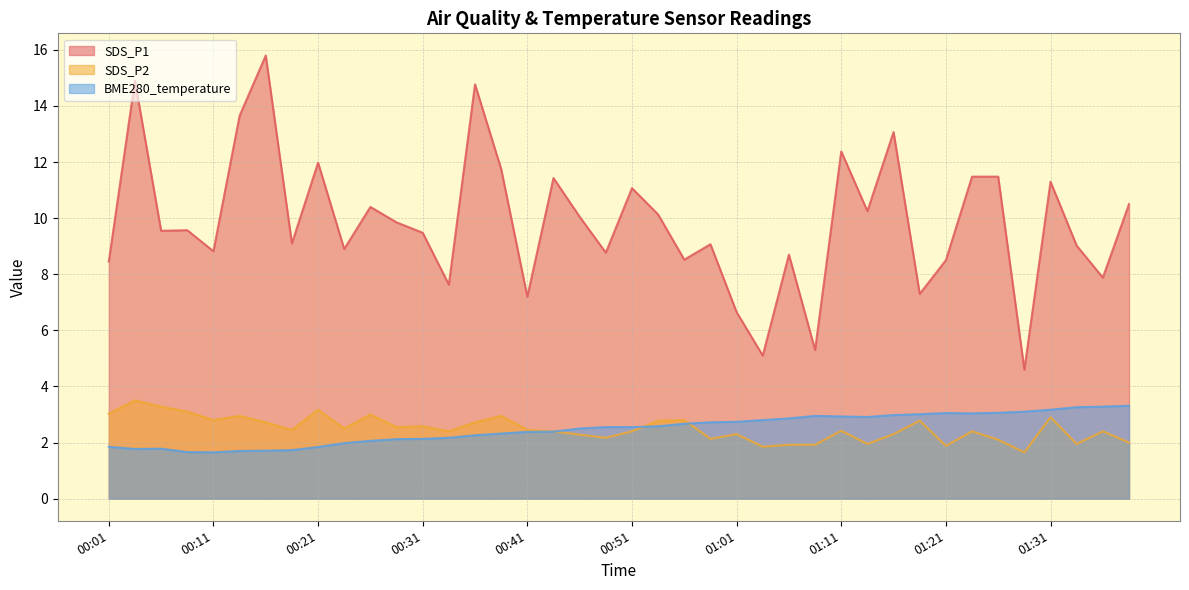

Reading left to right, what are all the values shown in this chart?

SDS_P1: 00:01=8.4	00:04=14.9	00:06=9.6	00:09=9.6	00:11=8.8	00:14=13.7	00:16=15.8	00:19=9.1	00:21=12.0	00:24=8.9	00:26=10.4	00:29=9.8	00:31=9.5	00:34=7.6	00:36=14.8	00:39=11.8	00:41=7.2	00:44=11.4	00:46=10.1	00:49=8.8	00:51=11.1	00:54=10.1	00:56=8.5	00:59=9.1	01:01=6.7	01:04=5.1	01:06=8.7	01:08=5.3	01:11=12.4	01:13=10.2	01:16=13.1	01:18=7.3	01:21=8.5	01:23=11.5	01:26=11.5	01:28=4.6	01:31=11.3	01:33=9.0	01:36=7.9	01:38=10.5
SDS_P2: 00:01=3.0	00:04=3.5	00:06=3.3	00:09=3.1	00:11=2.8	00:14=3.0	00:16=2.7	00:19=2.5	00:21=3.2	00:24=2.5	00:26=3.0	00:29=2.5	00:31=2.6	00:34=2.4	00:36=2.7	00:39=3.0	00:41=2.5	00:44=2.4	00:46=2.3	00:49=2.2	00:51=2.4	00:54=2.8	00:56=2.8	00:59=2.1	01:01=2.3	01:04=1.9	01:06=1.9	01:08=1.9	01:11=2.4	01:13=1.9	01:16=2.3	01:18=2.8	01:21=1.9	01:23=2.4	01:26=2.1	01:28=1.6	01:31=2.9	01:33=1.9	01:36=2.4	01:38=2.0
BME280_temperature: 00:01=1.9	00:04=1.8	00:06=1.8	00:09=1.7	00:11=1.6	00:14=1.7	00:16=1.7	00:19=1.7	00:21=1.8	00:24=2.0	00:26=2.1	00:29=2.1	00:31=2.1	00:34=2.2	00:36=2.3	00:39=2.3	00:41=2.4	00:44=2.4	00:46=2.5	00:49=2.5	00:51=2.5	00:54=2.6	00:56=2.7	00:59=2.7	01:01=2.7	01:04=2.8	01:06=2.9	01:08=3.0	01:11=2.9	01:13=2.9	01:16=3.0	01:18=3.0	01:21=3.0	01:23=3.0	01:26=3.1	01:28=3.1	01:31=3.2	01:33=3.3	01:36=3.3	01:38=3.3